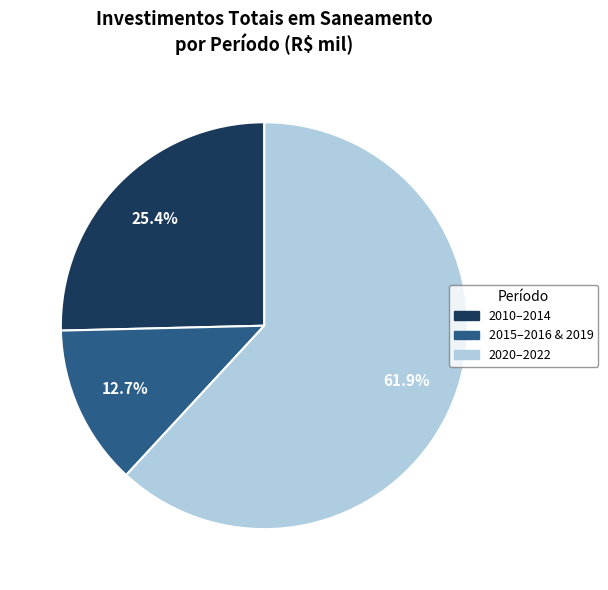

To the nearest percent, what is the average slice percentage?

33%